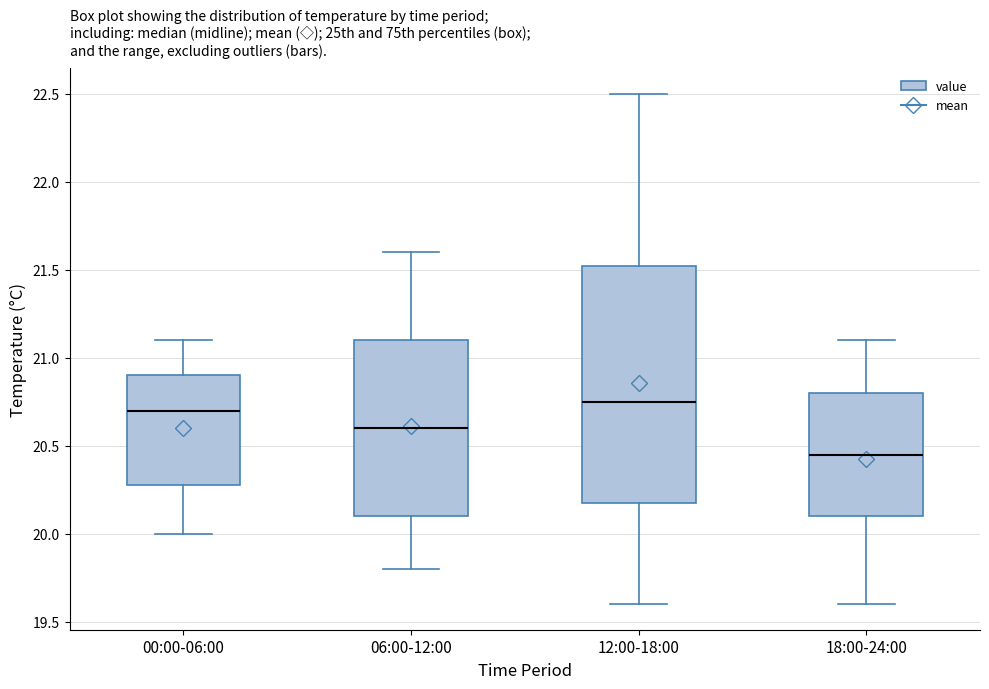

Reading left to right, transcribe this box plot: for each box, give where its median line is, the range the box spans, and where its two whiskers end, as read against the y-axis. The values are not printed on the chart, so give them approximately, as read against the axis.

00:00-06:00: median 20.70, box 20.30 to 20.90, whiskers 20.00 to 21.10
06:00-12:00: median 20.60, box 20.10 to 21.10, whiskers 19.80 to 21.60
12:00-18:00: median 20.75, box 20.20 to 21.55, whiskers 19.60 to 22.50
18:00-24:00: median 20.45, box 20.10 to 20.80, whiskers 19.60 to 21.10